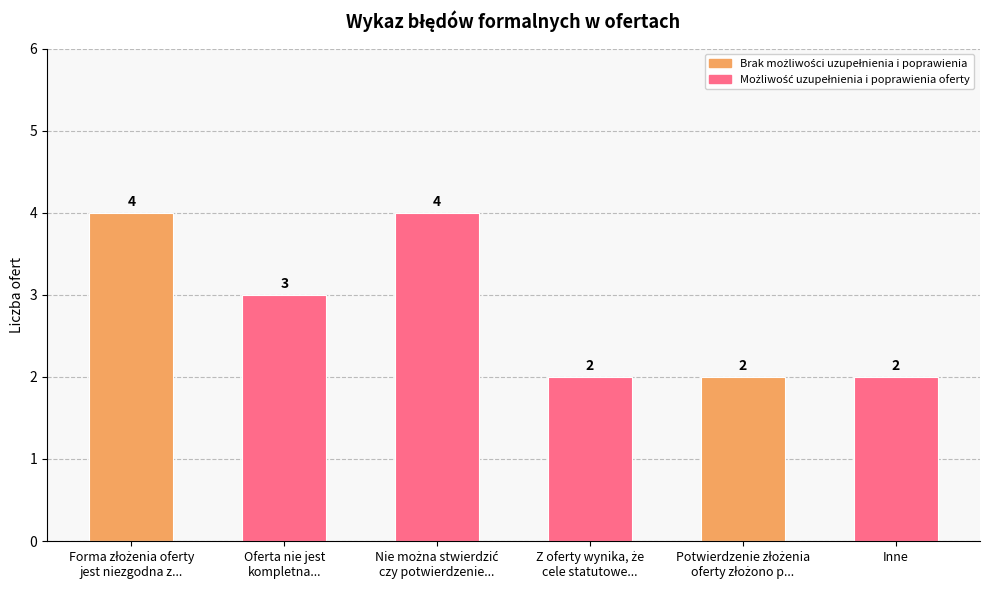

How many values in the Możliwość uzupełnienia i poprawienia series are below 2?

2